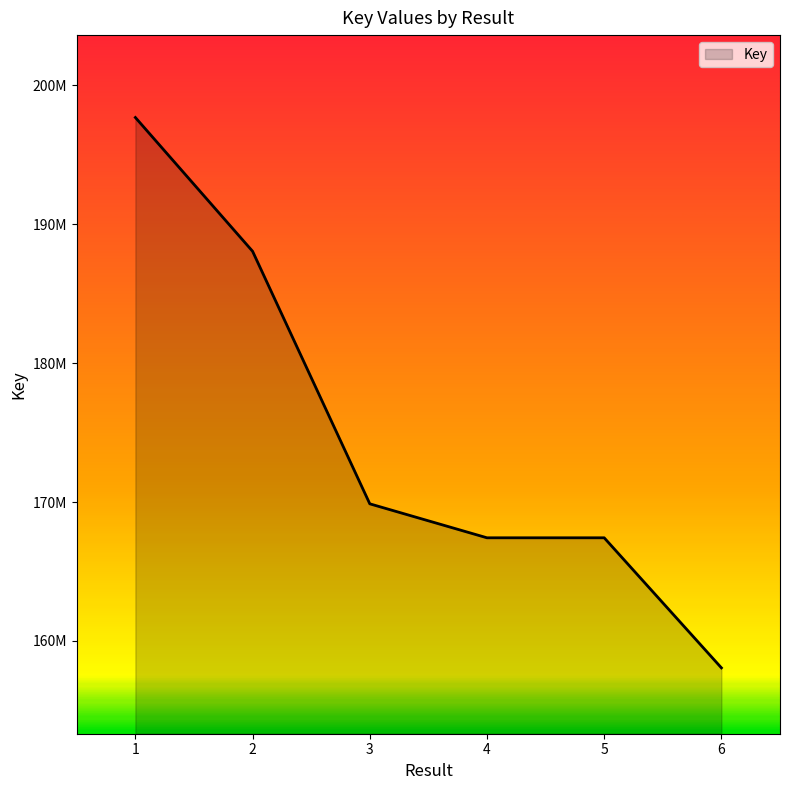

True or false: the data has more than 1 interior local peaks.

False